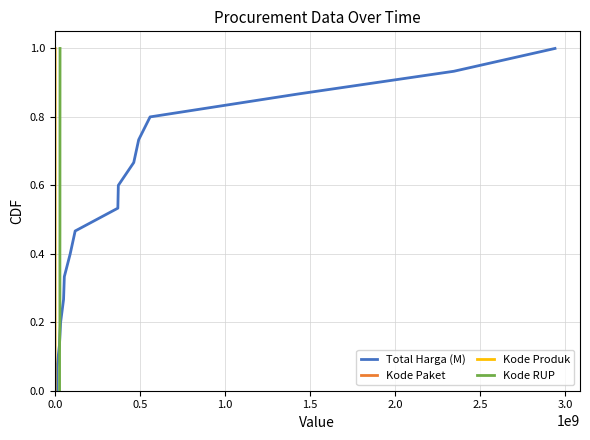

Rank the series at 13 from lowest to highest value.

Total Harga (M), Kode Paket, Kode Produk, Kode RUP